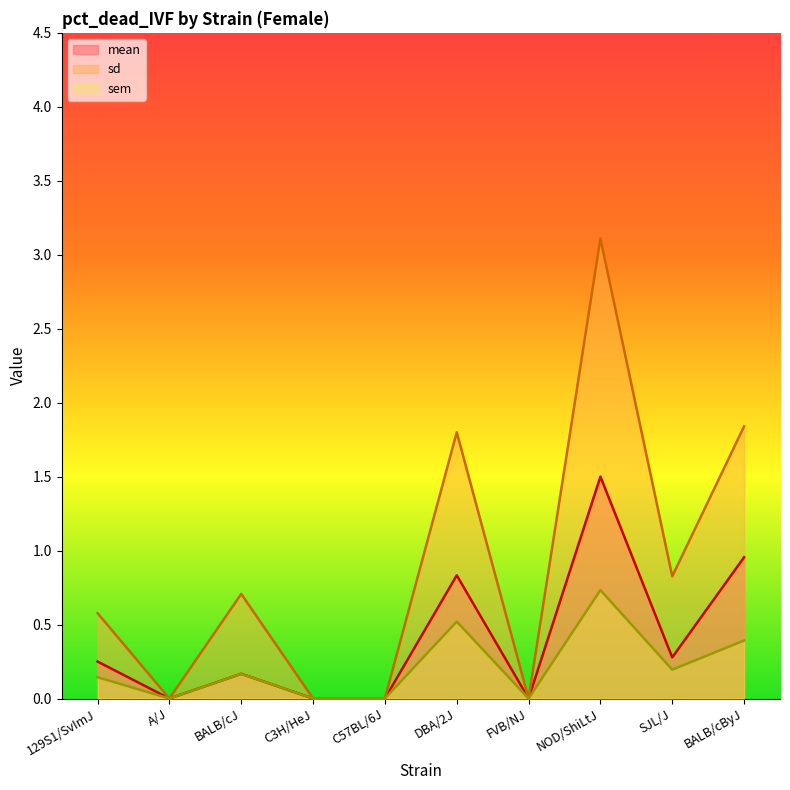

What is the sum of all sd values?

8.9